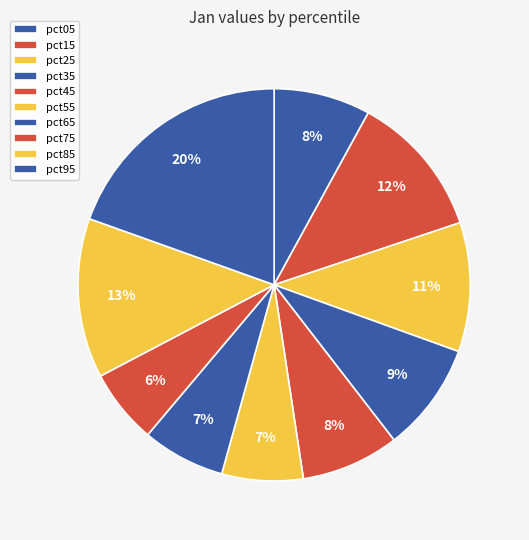

How many slices are in this pie chart?

10